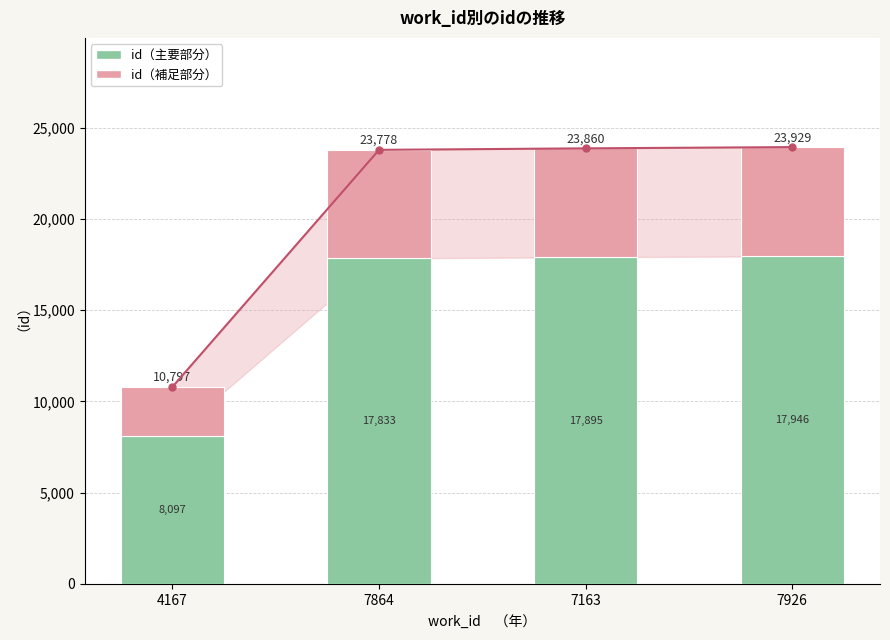

Reading left to right, what are all the values shown in this chart?

id (合計): 4167=10797.0	7864=23778.0	7163=23860.0	7926=23929.0
id (主要部分): 4167=8097.8	7864=17833.5	7163=17895.0	7926=17946.8
id (補足部分): 4167=2699.2	7864=5944.5	7163=5965.0	7926=5982.2